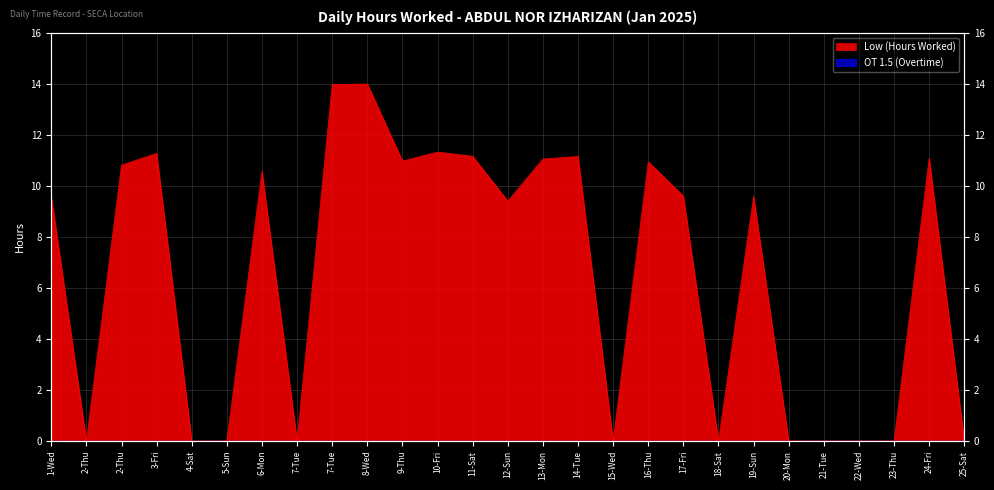

What is the label of the 26th point from the right?

2-Thu